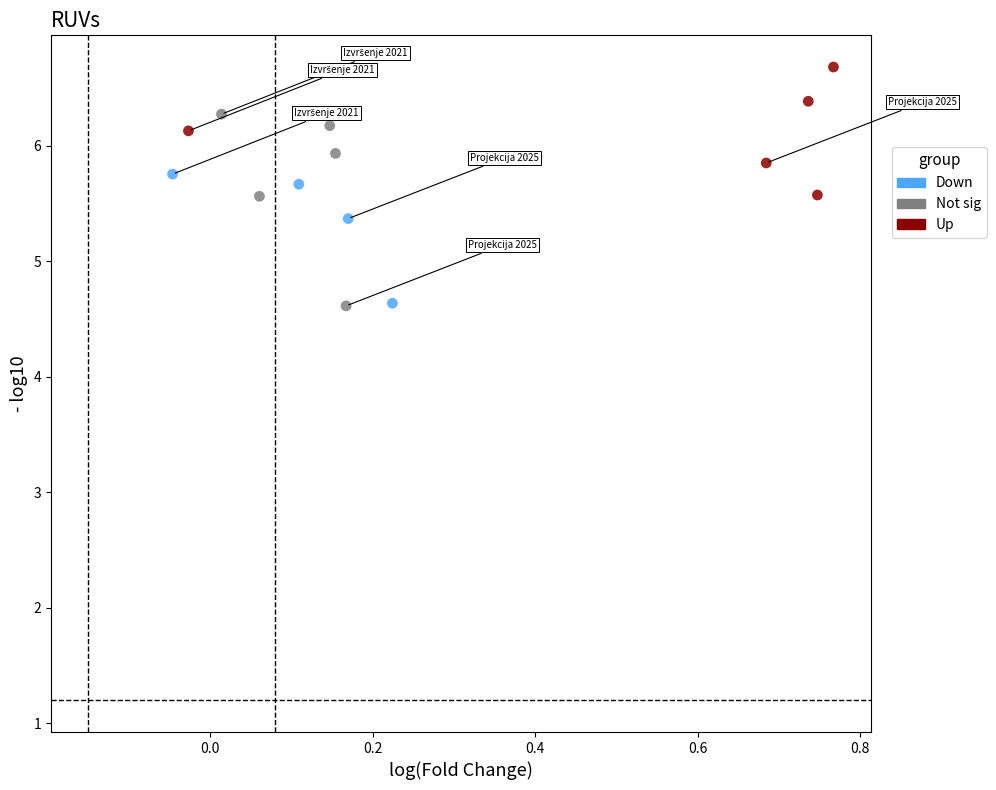

Which series has the largest Y range (max minus min)?

Down